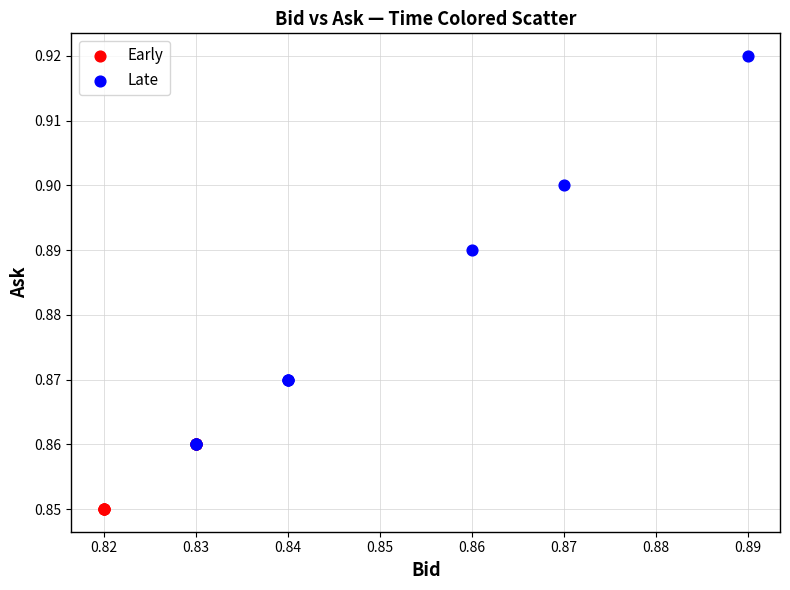

Which series contains the highest Y value?

Late